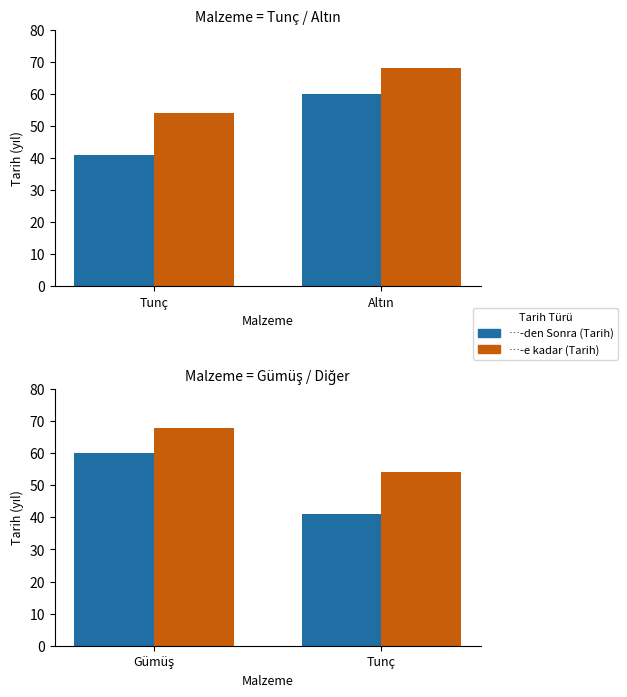

What is the difference between the …-e kadar (Tarih) values at Tunç and Gümüş?

14